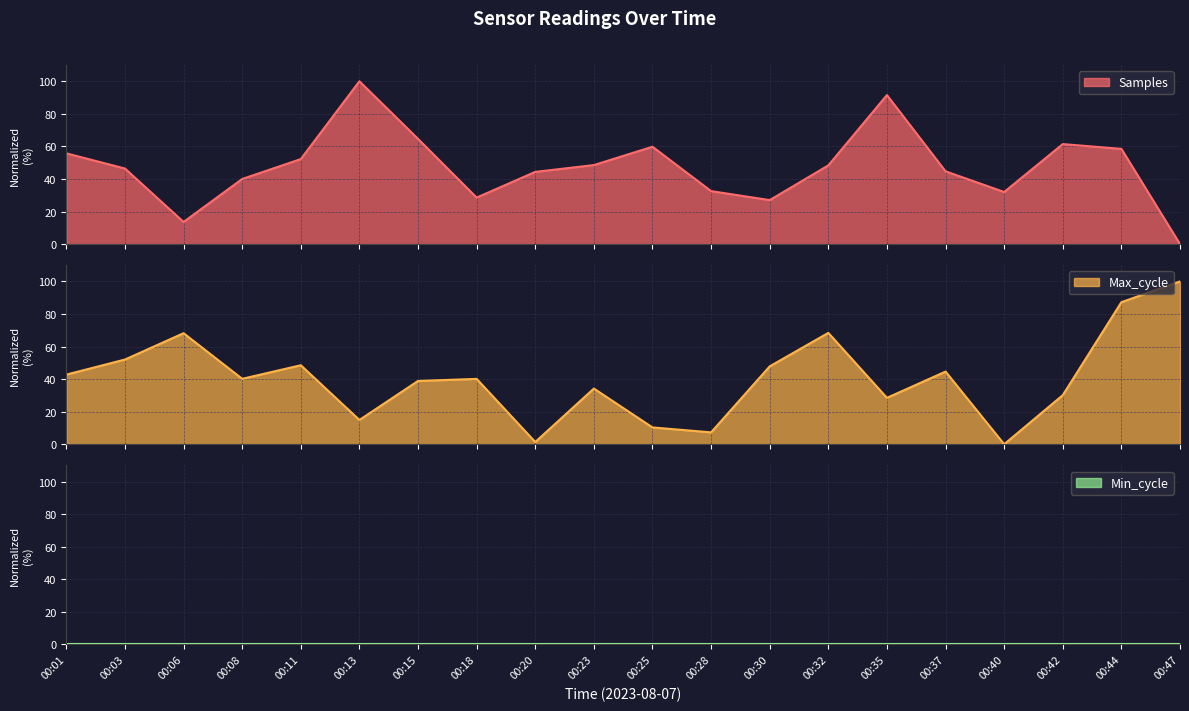

Between which two adjacent categories do Samples and Max_cycle first intersect?

00:01 and 00:03